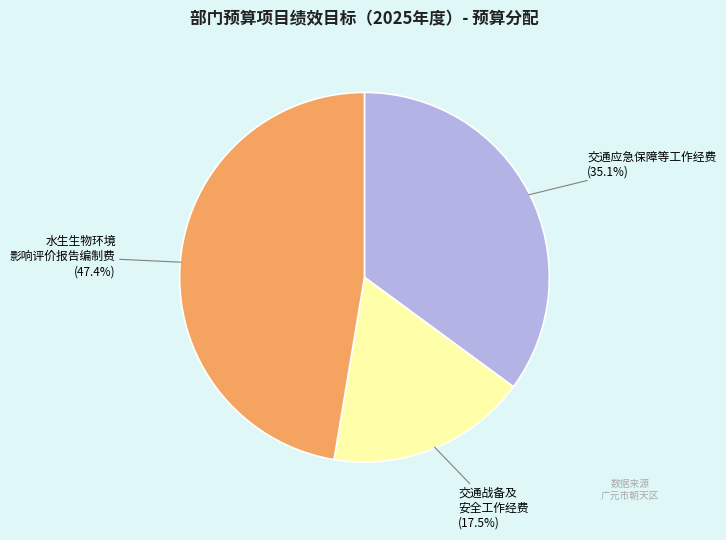

Which has a higher value, 交通应急保障等工作经费 or 水生生物环境 影响评价报告编制费?

水生生物环境 影响评价报告编制费